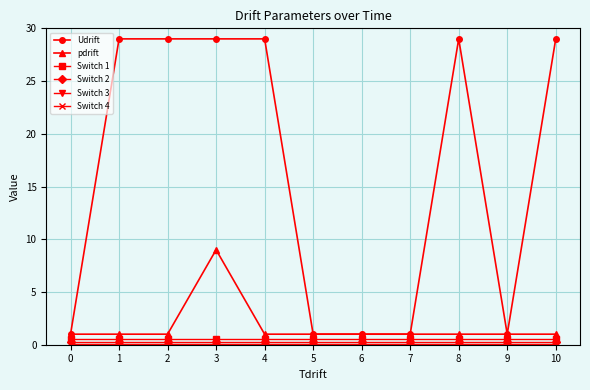

What is the total value across all series at 6?

2.9